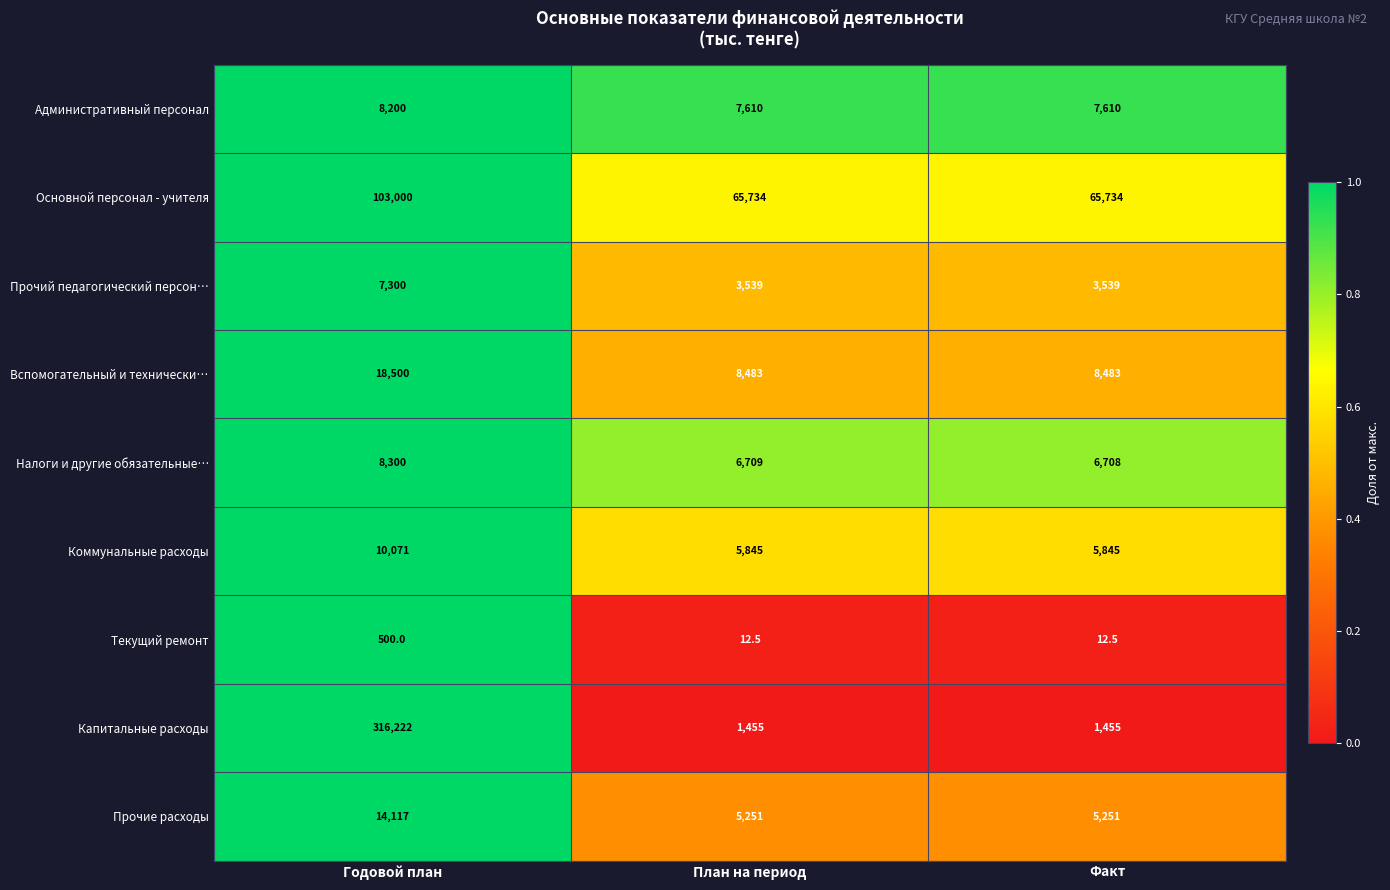

What is the difference between the Налоги и другие обязательные… values at Годовой план and Факт?

1592.0